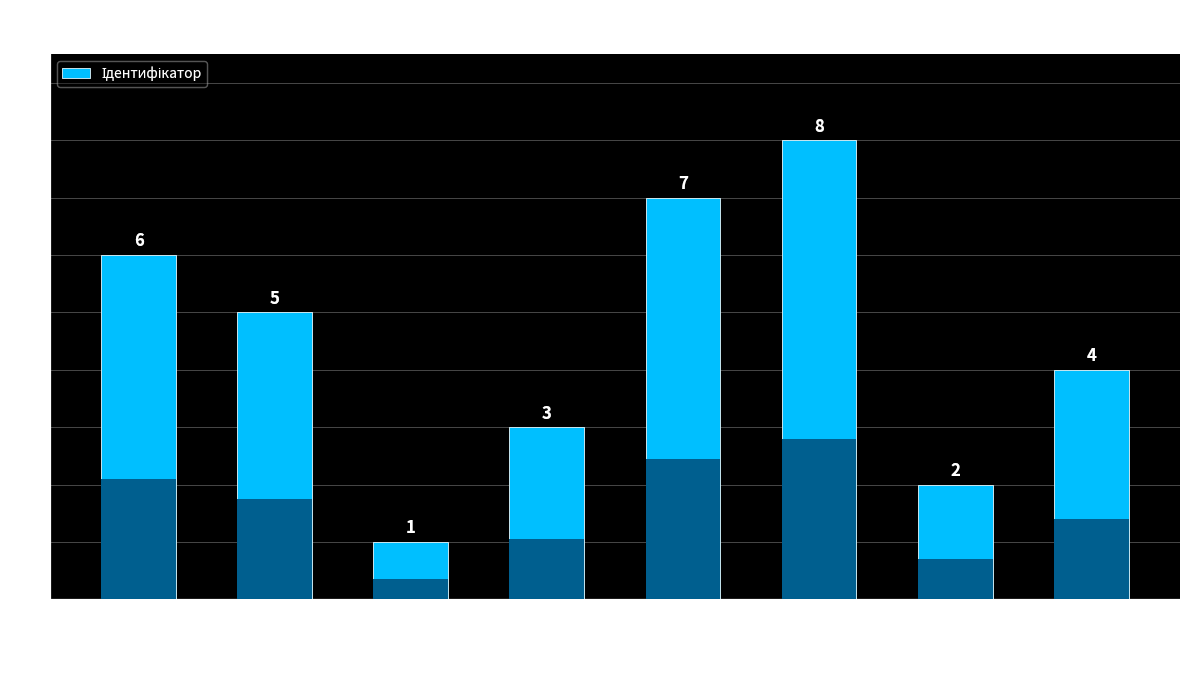

Where is the data nearest to the value 4?

Ректор